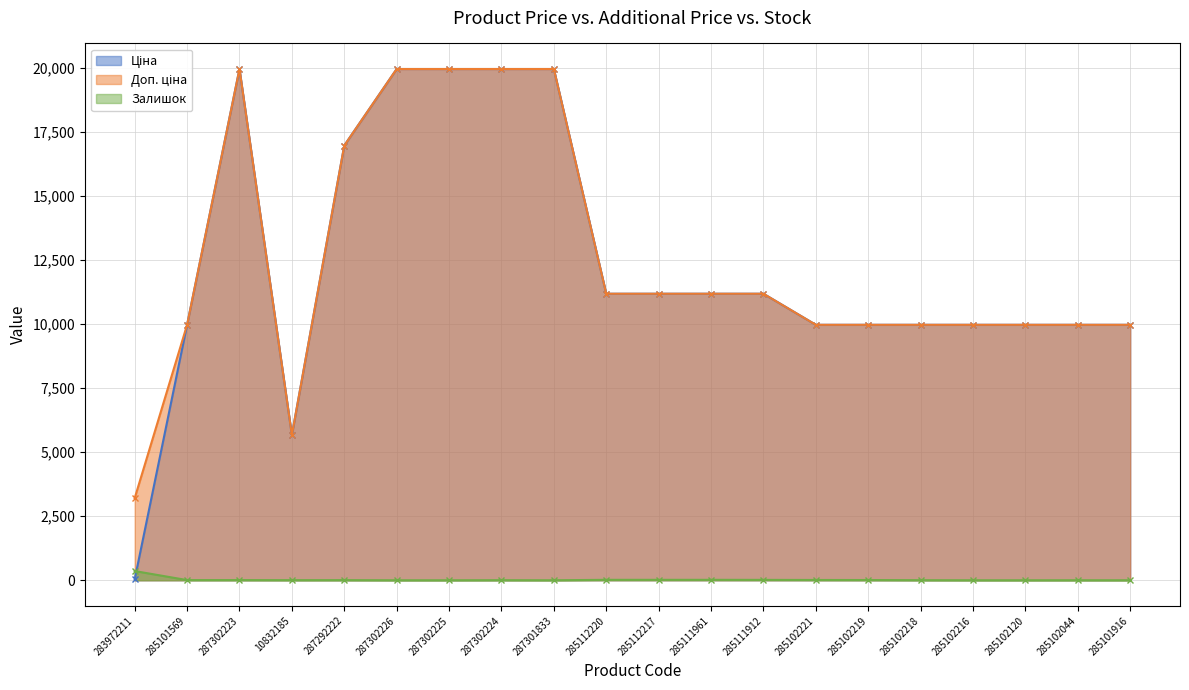

At which category is the sum across all series the highest?

287302223